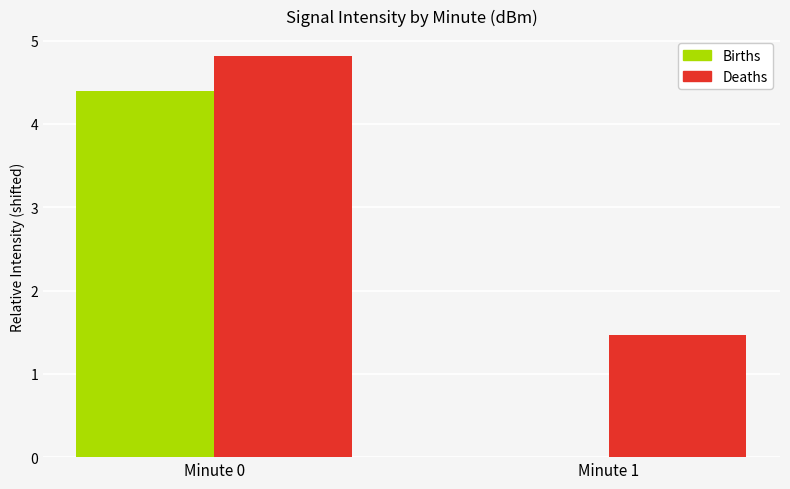

Which category has the highest value across all series?

Minute 0